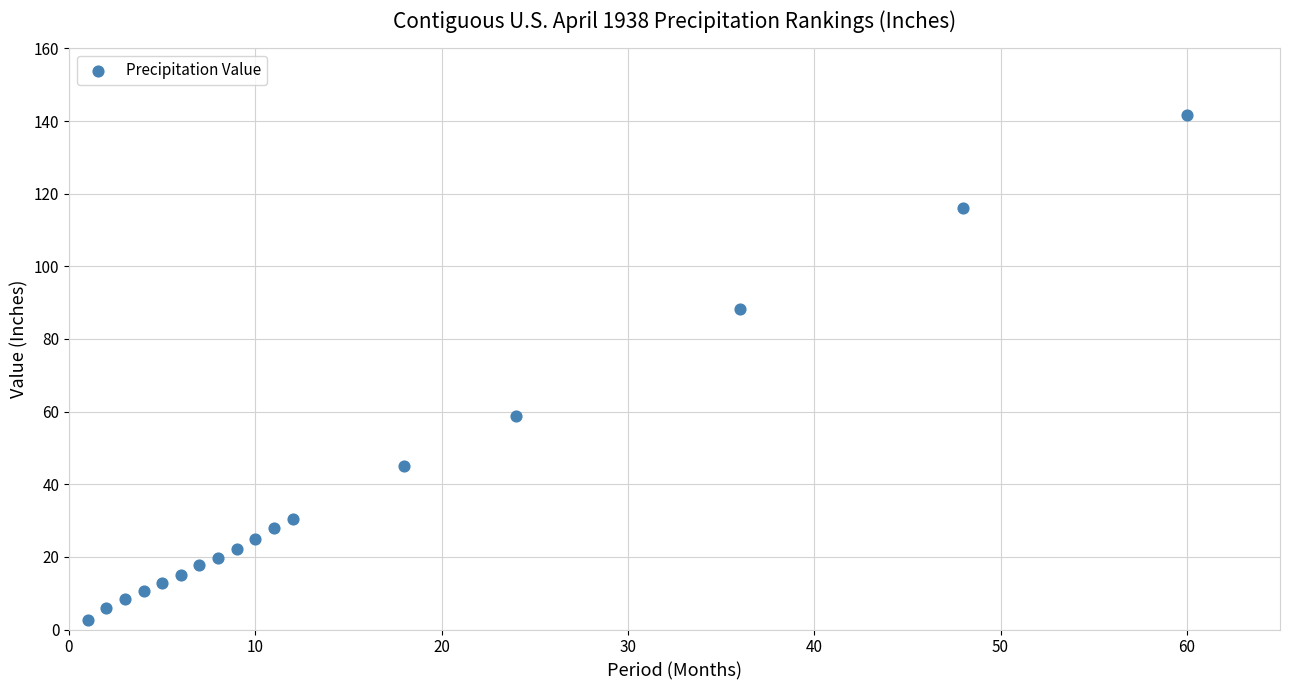

What Y value in the scatter plot is closest to 72?

58.7